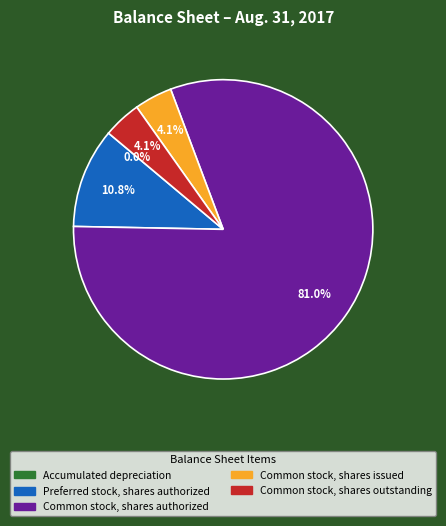

What is the majority slice?

Common stock, shares authorized